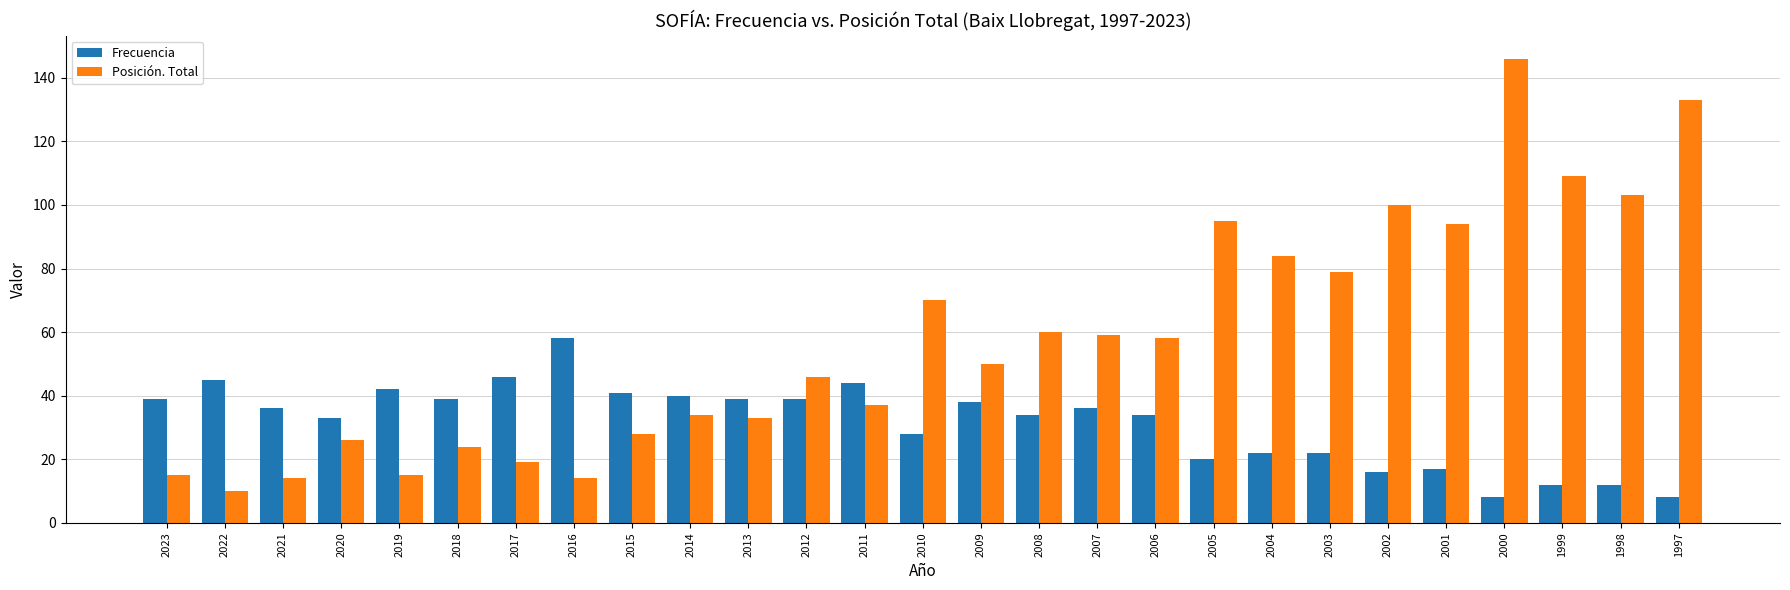

Reading left to right, transcribe all the data shown in this chart.

Frecuencia: 39	45	36	33	42	39	46	58	41	40	39	39	44	28	38	34	36	34	20	22	22	16	17	8	12	12	8
Posición. Total: 15	10	14	26	15	24	19	14	28	34	33	46	37	70	50	60	59	58	95	84	79	100	94	146	109	103	133